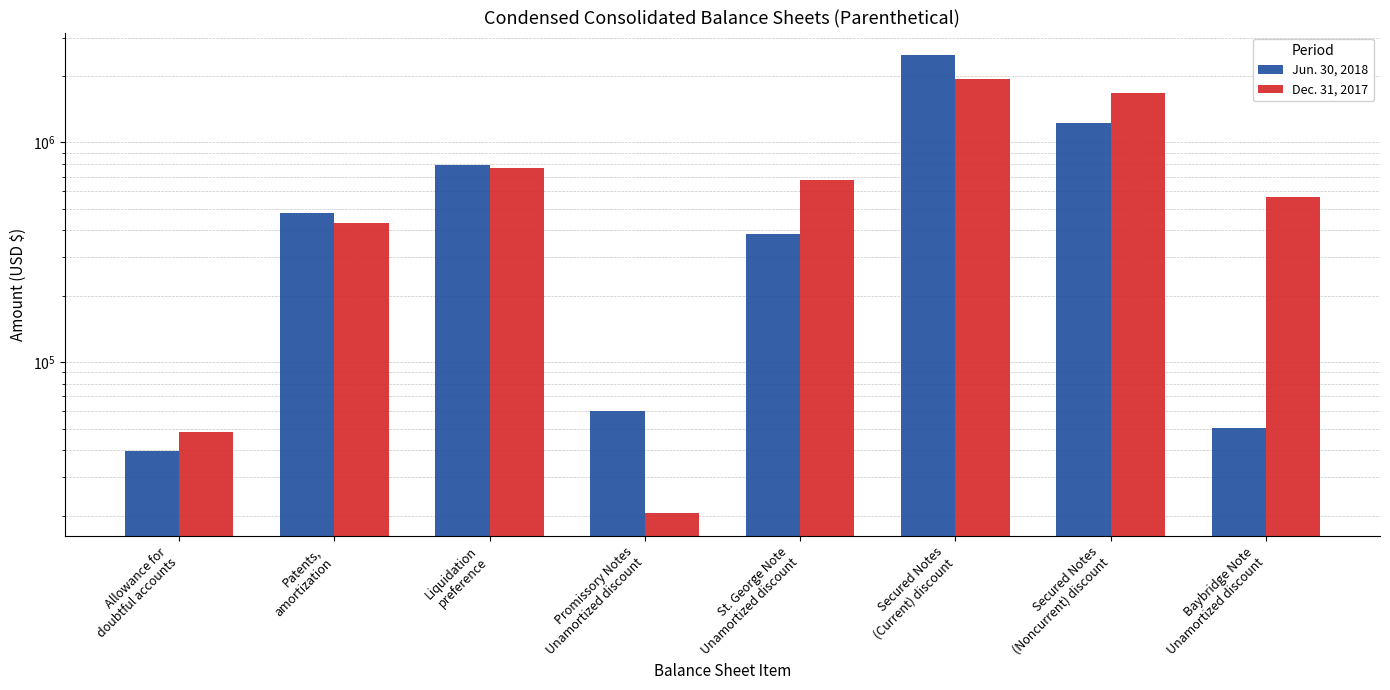

Read the Jun. 30, 2018 value at Baybridge Note
Unamortized discount, to the nearest 50.

50400